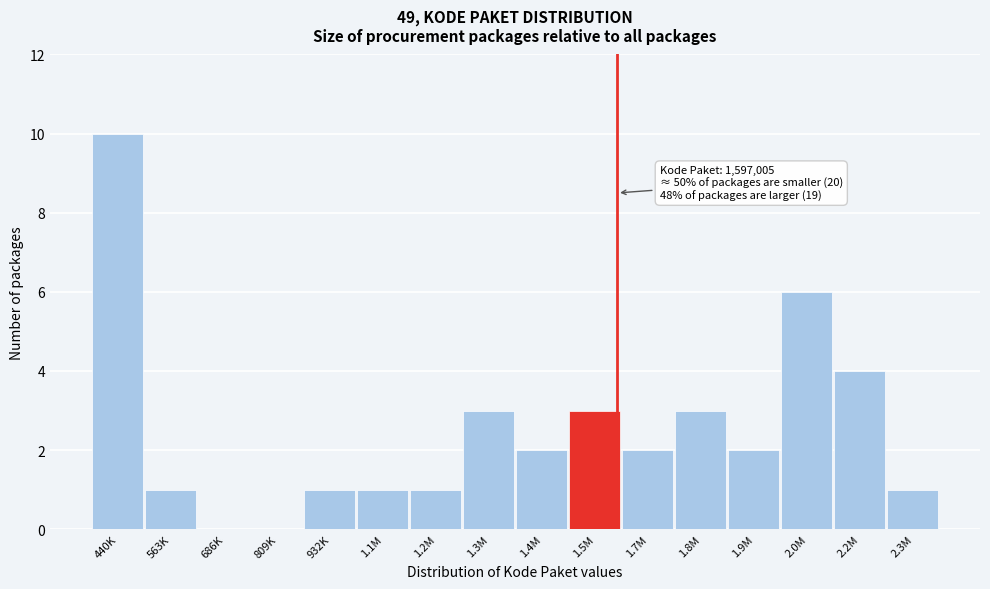

Reading left to right, what are all the values shown in this chart?

440K=10	563K=1	686K=0	809K=0	932K=1	1.1M=1	1.2M=1	1.3M=3	1.4M=2	1.5M=3	1.7M=2	1.8M=3	1.9M=2	2.0M=6	2.2M=4	2.3M=1